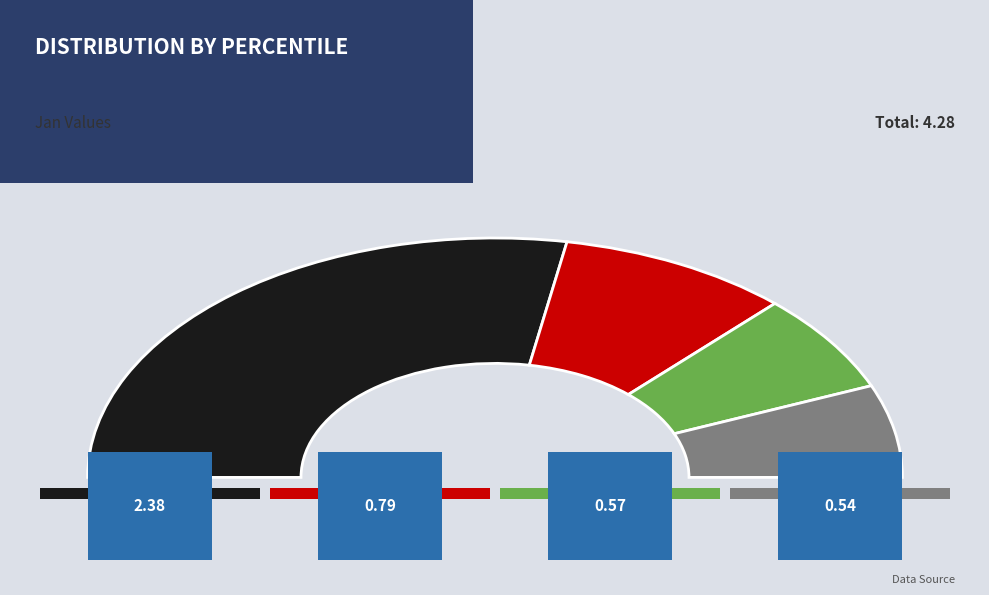

To the nearest percent, what is the difference between the pct85 and pct55 slice percentages?

1%